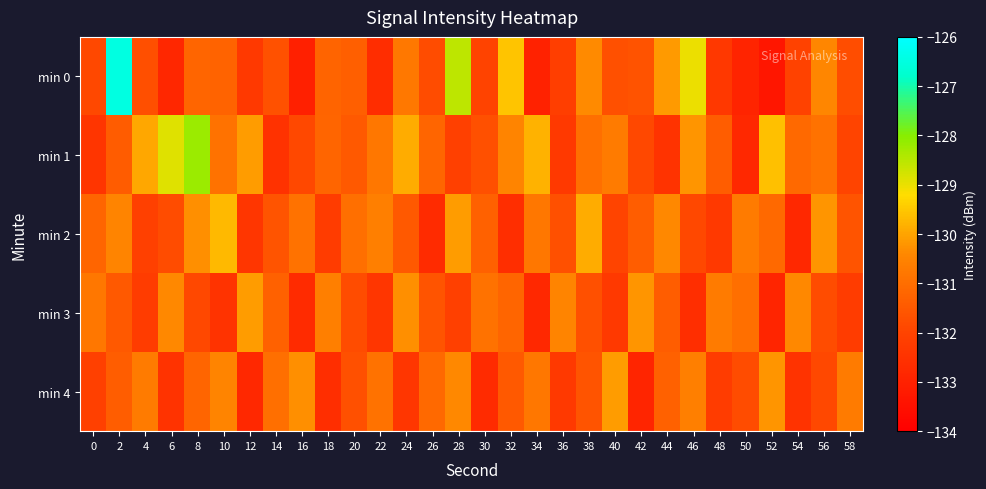

Rank the series by their maximum value, from highest to lowest.

min 0, min 1, min 2, min 3, min 4